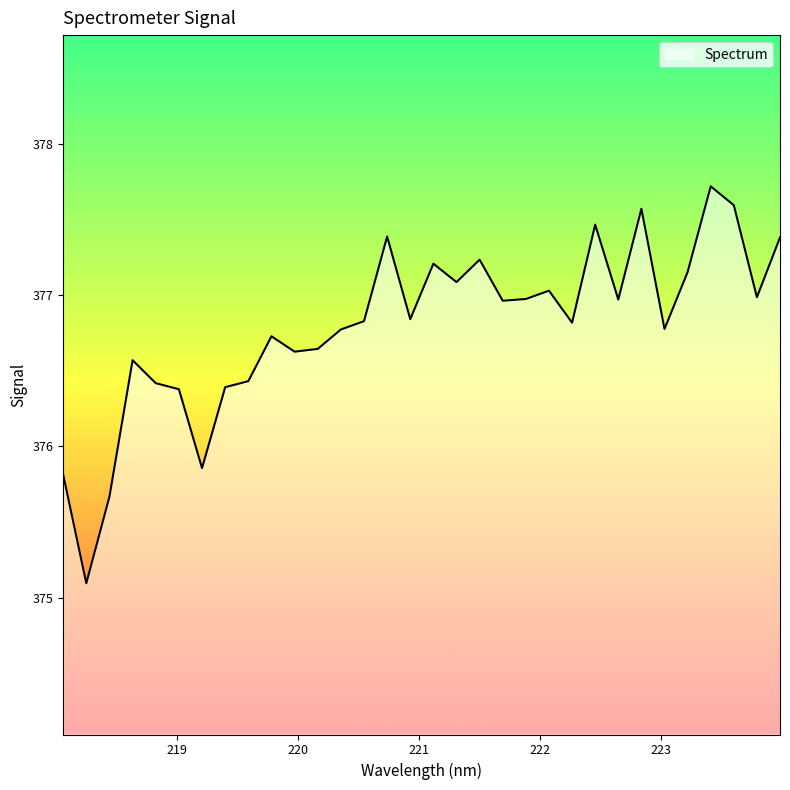

How many interior local valleys (lower than both neighbors) does the data have?

10